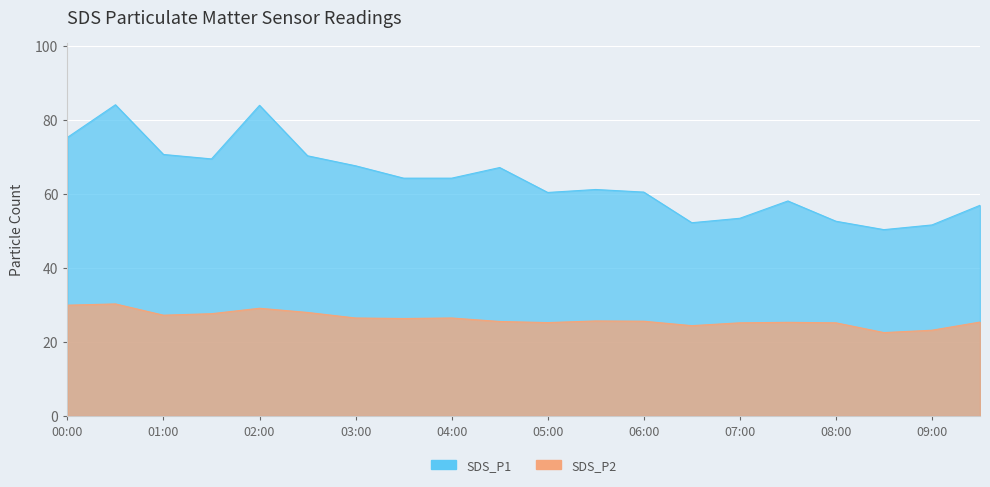

True or false: SDS_P1 has a value of 75.2 at 00:00.

True